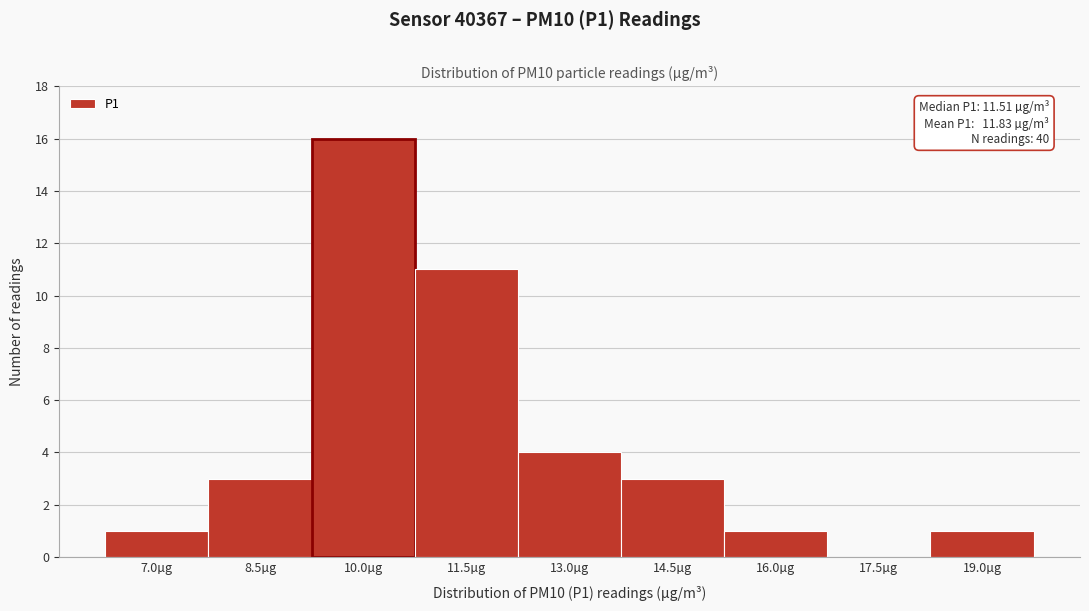

Reading left to right, what are all the values shown in this chart?

7.0µg=1	8.5µg=3	10.0µg=16	11.5µg=11	13.0µg=4	14.5µg=3	16.0µg=1	17.5µg=0	19.0µg=1